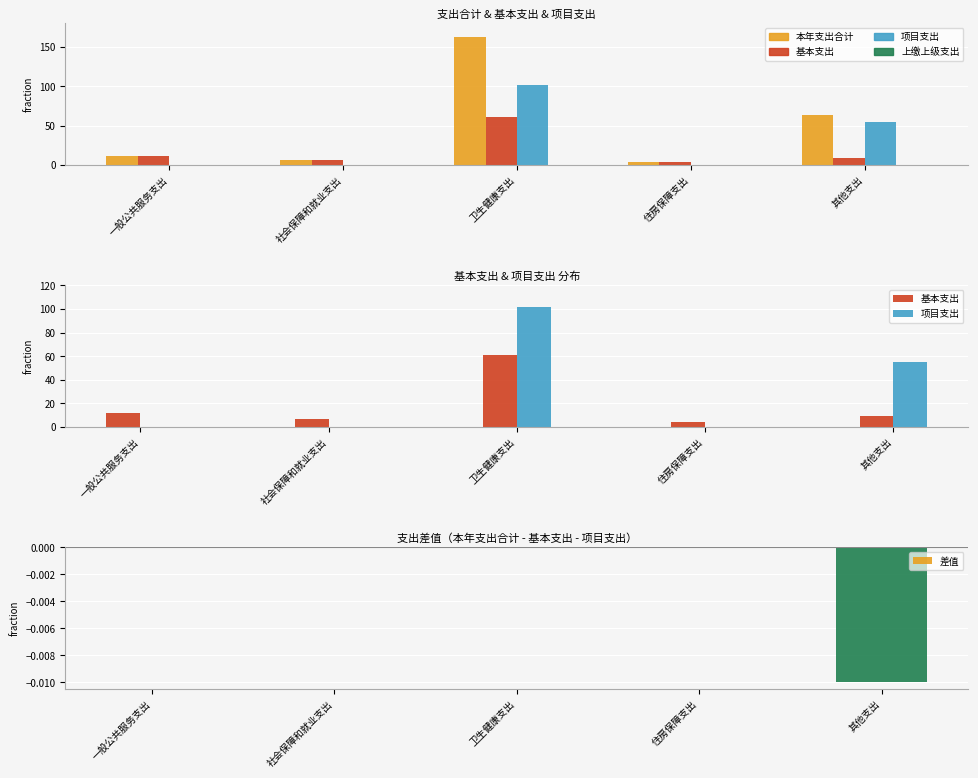

Where is 项目支出 nearest to the value 50?

其他支出